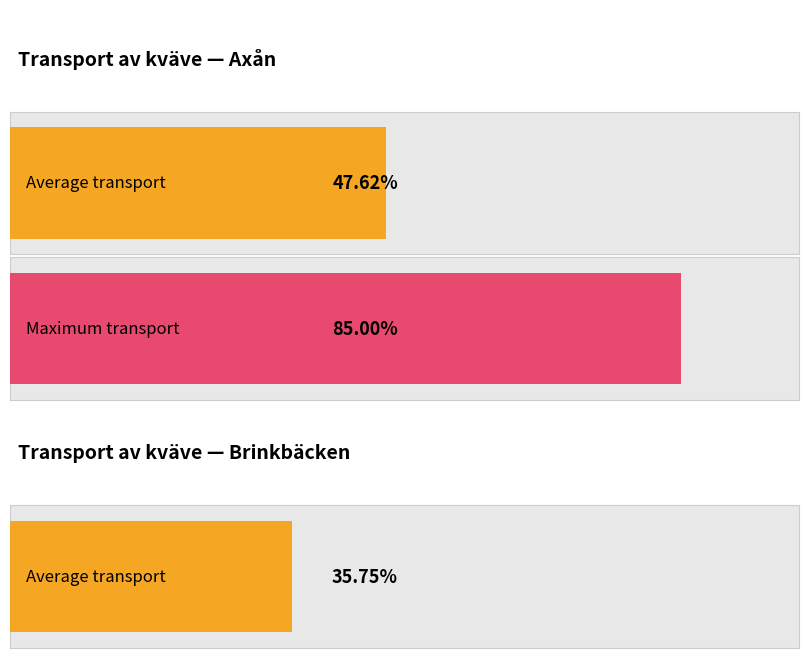

Which series has the largest total across all categories?

Axån